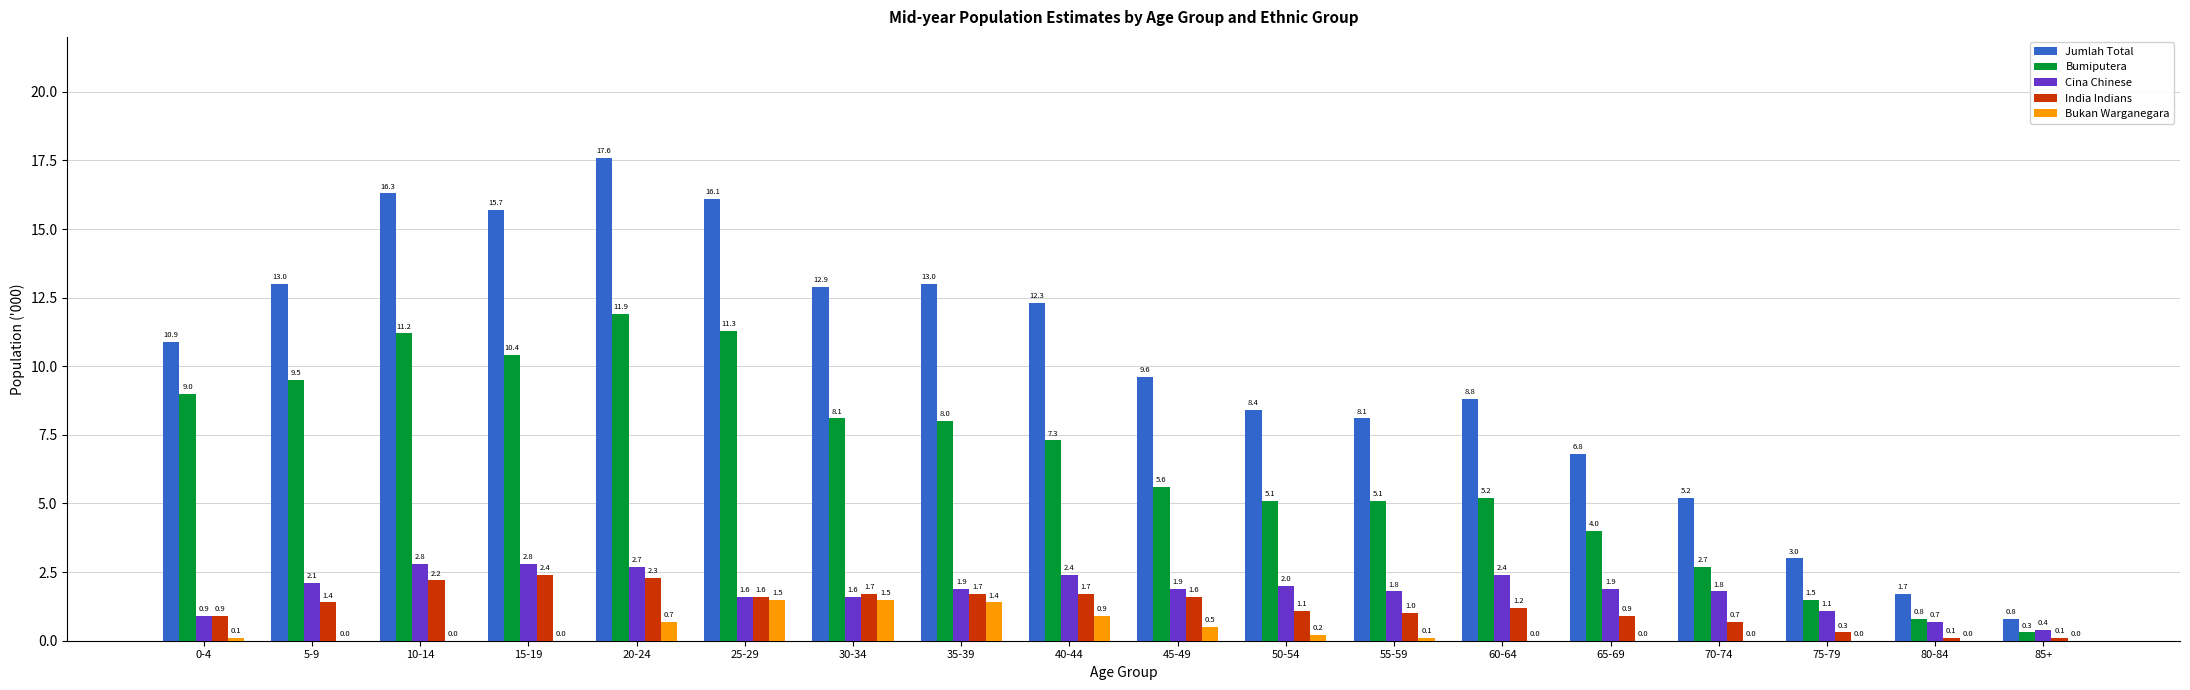

What value does the India Indians series have at 15-19?

2.4